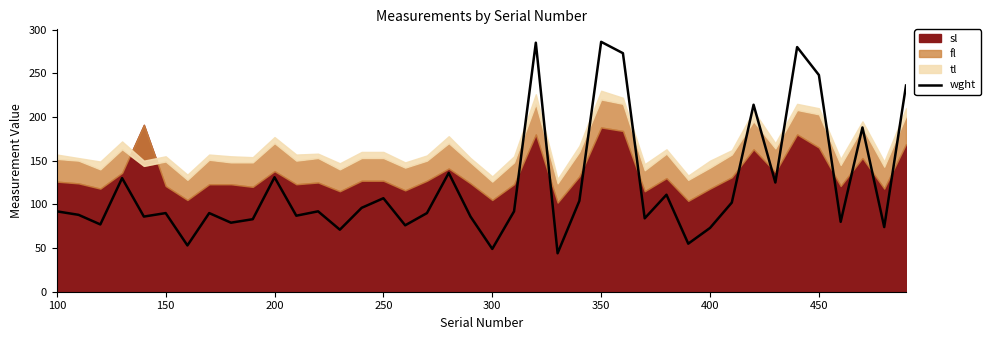

The wght series shows 36 at 100. True or false?

False